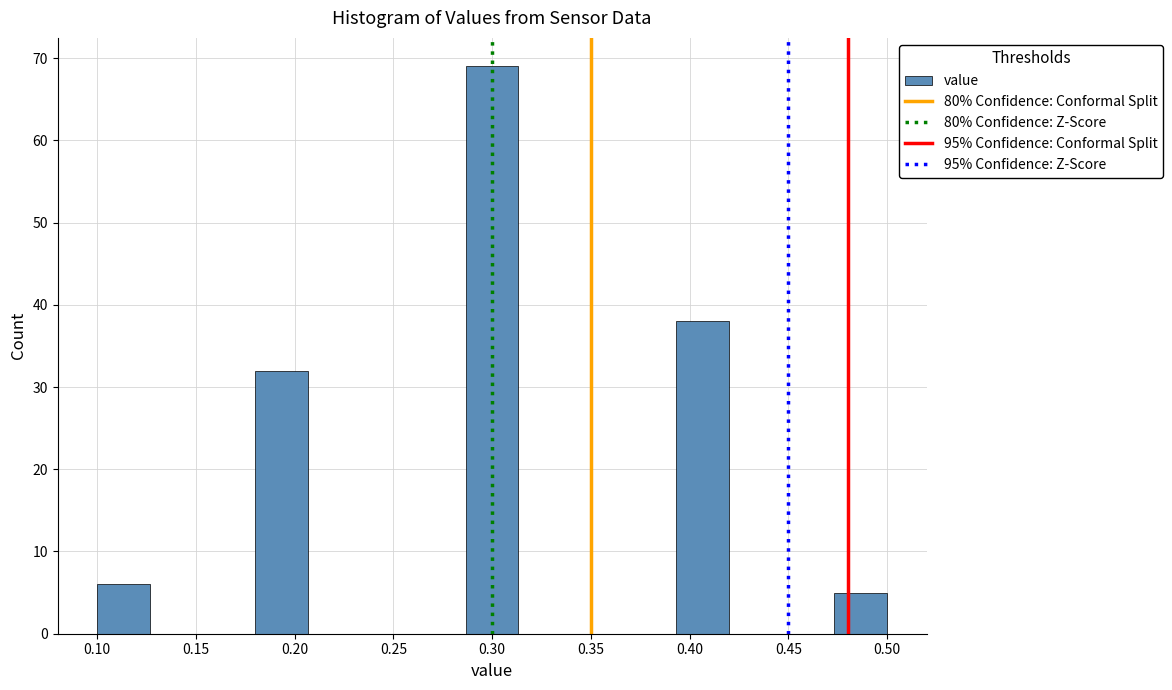

Over which range of the x-axis is the bar tallest?

0.285 to 0.315